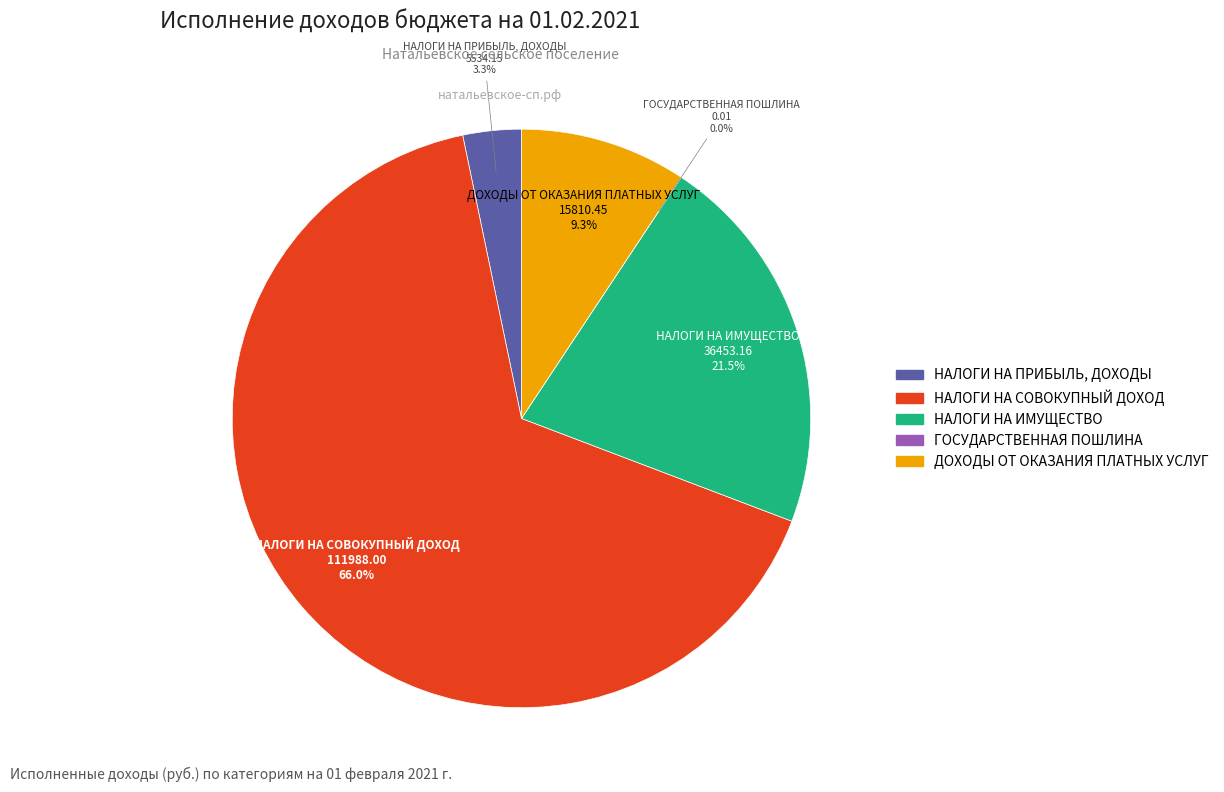

What is the smallest slice in the pie chart?

ГОСУДАРСТВЕННАЯ ПОШЛИНА